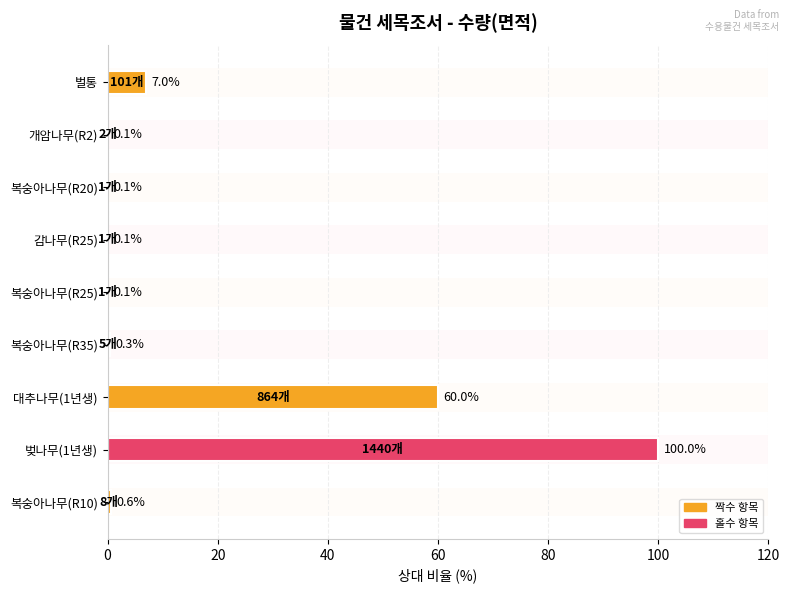

The value at 감나무(R25) is 0.1. True or false?

True